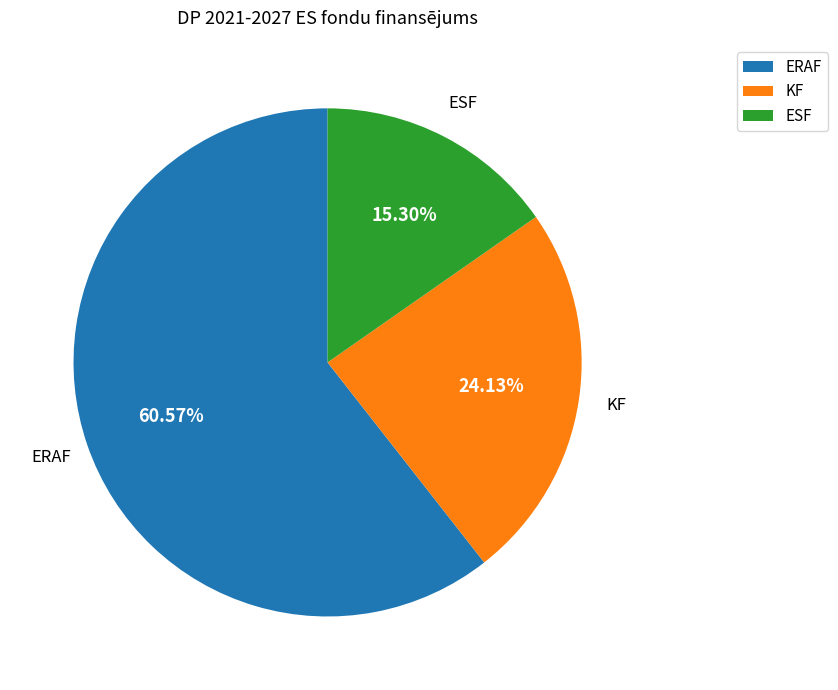

Which has a higher value, KF or ERAF?

ERAF